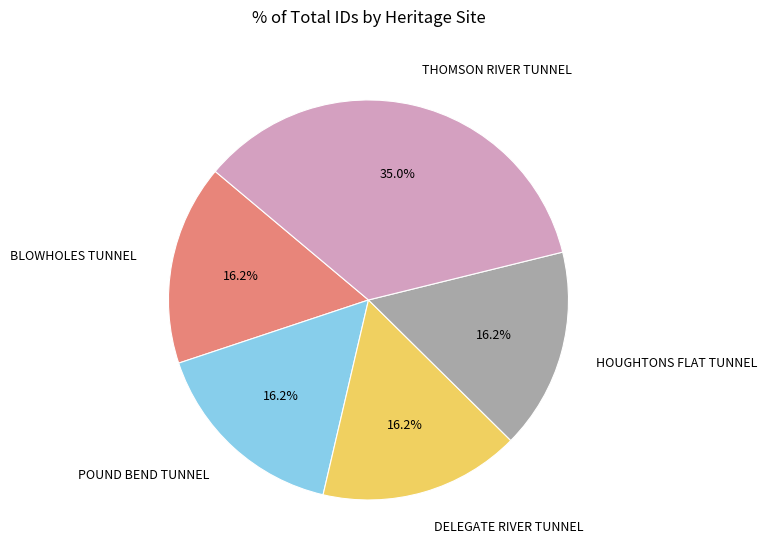

Does DELEGATE RIVER TUNNEL represent more than half of the total?

No